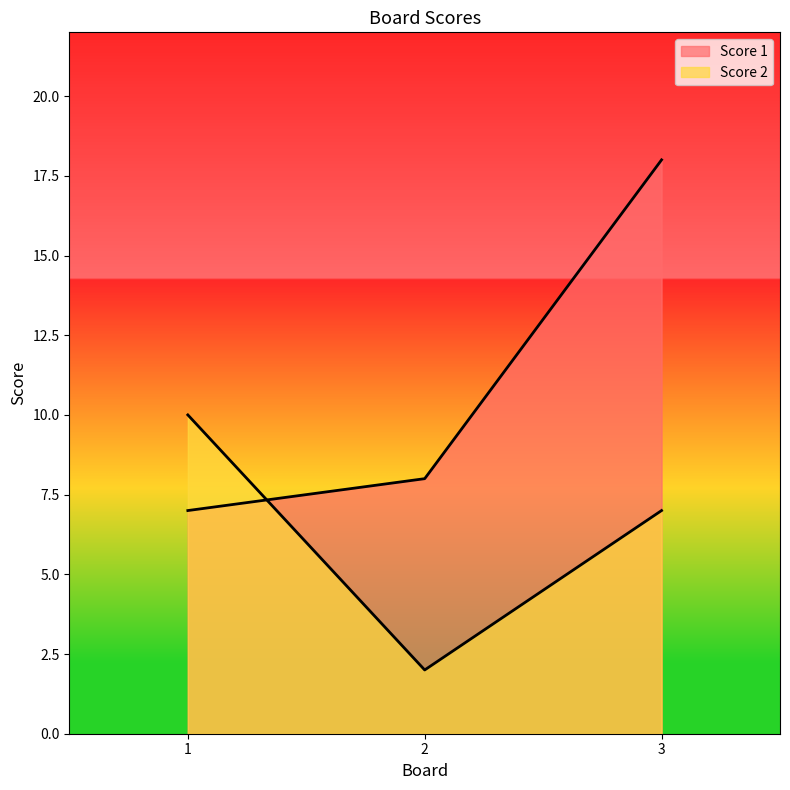

Reading right to left, what are all the values shown in this chart?

Score 1: 3=18	2=8	1=7
Score 2: 3=7	2=2	1=10